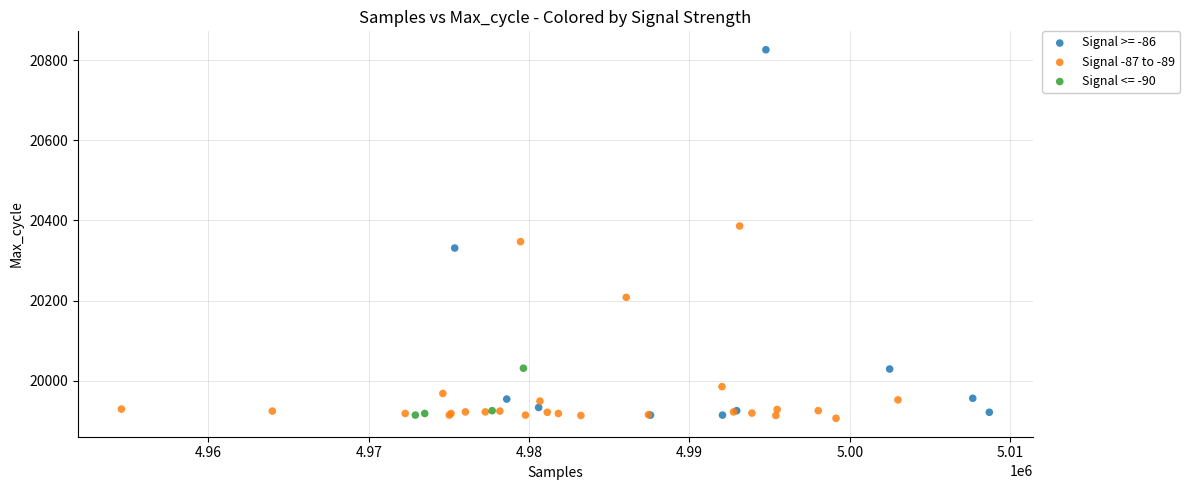

Which series reaches the maximum Y coordinate?

Signal >= -86